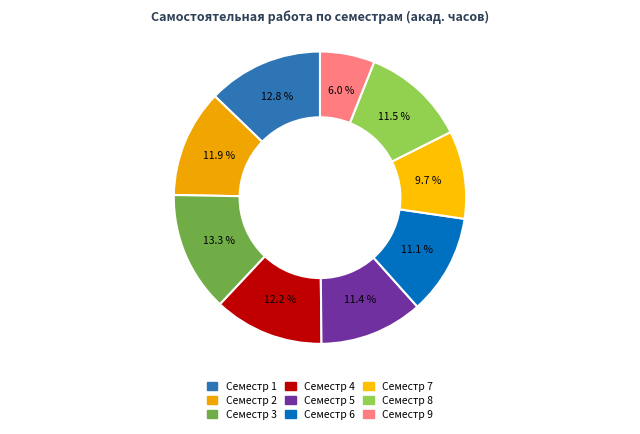

How many slices are in this pie chart?

9